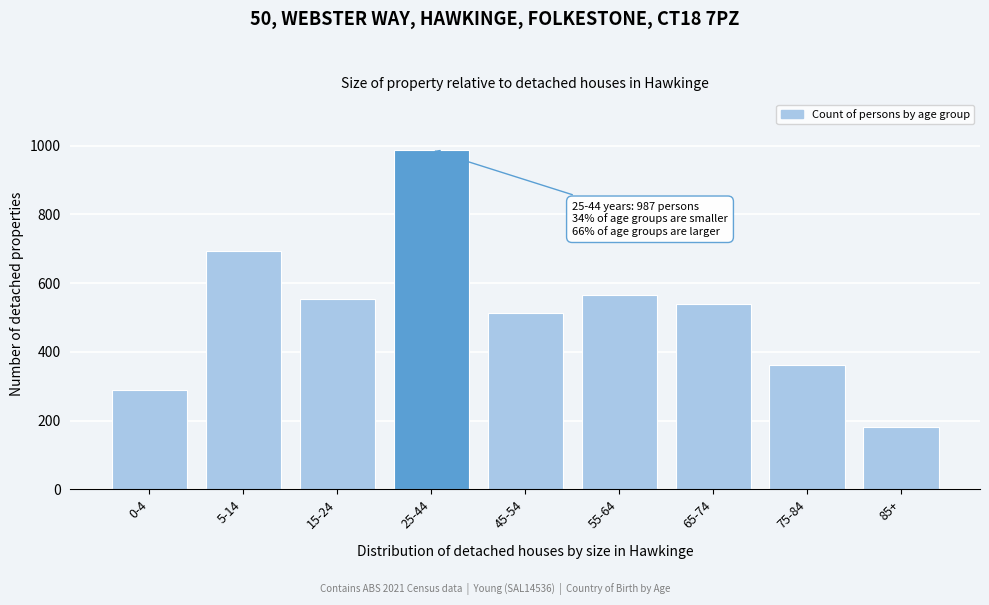

Reading right to left, list all the values displayed in this chart.

85+=181	75-84=362	65-74=540	55-64=565	45-54=512	25-44=987	15-24=555	5-14=694	0-4=290